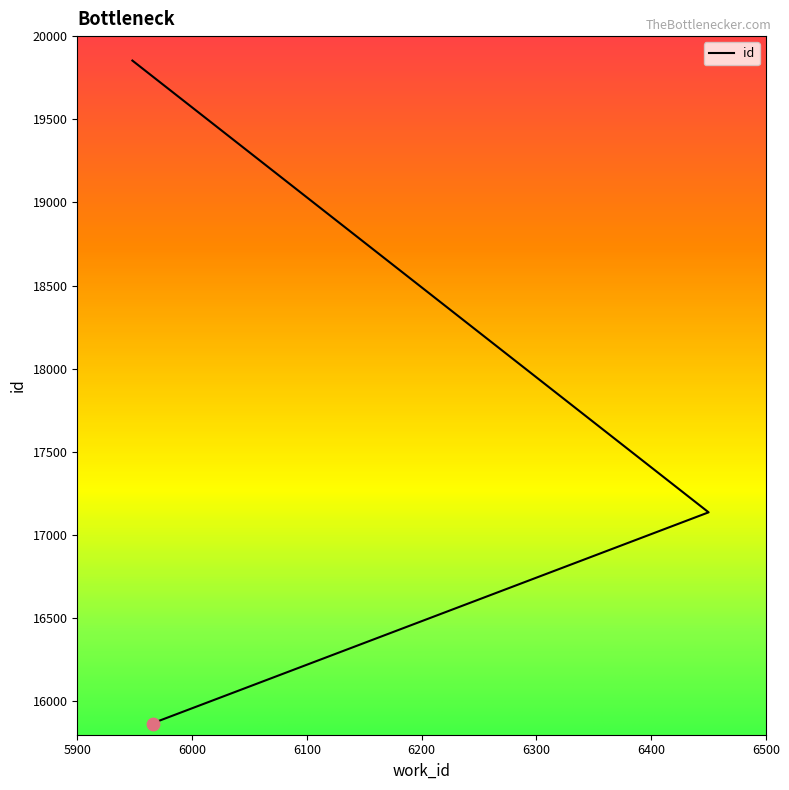

Approximately how many times larger is the value at 6450 compared to 5948?

0.9